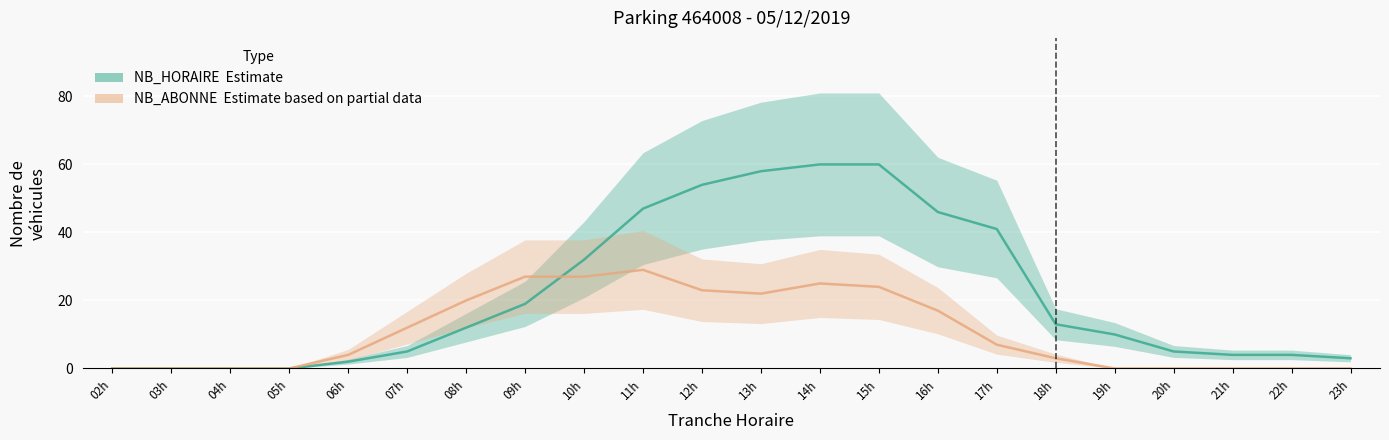

How many distinct data groups are displayed?

2